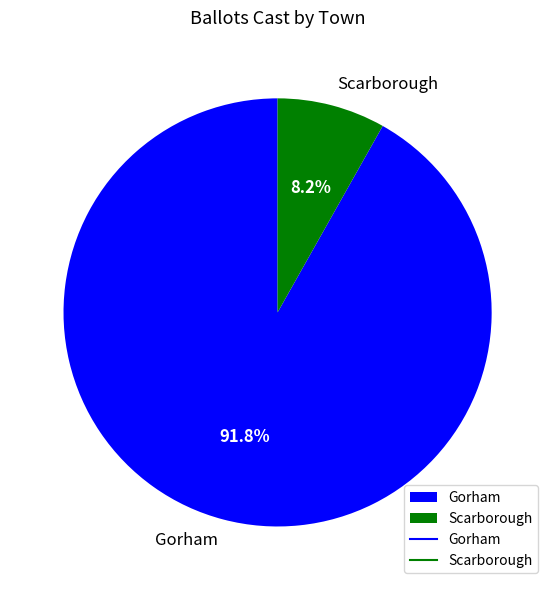

Does Gorham represent more than half of the total?

Yes